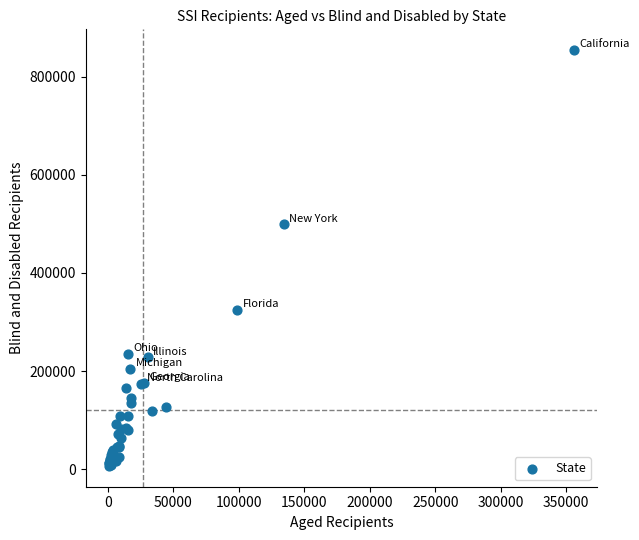

What Y value in the scatter plot is closest to 430482?

499209